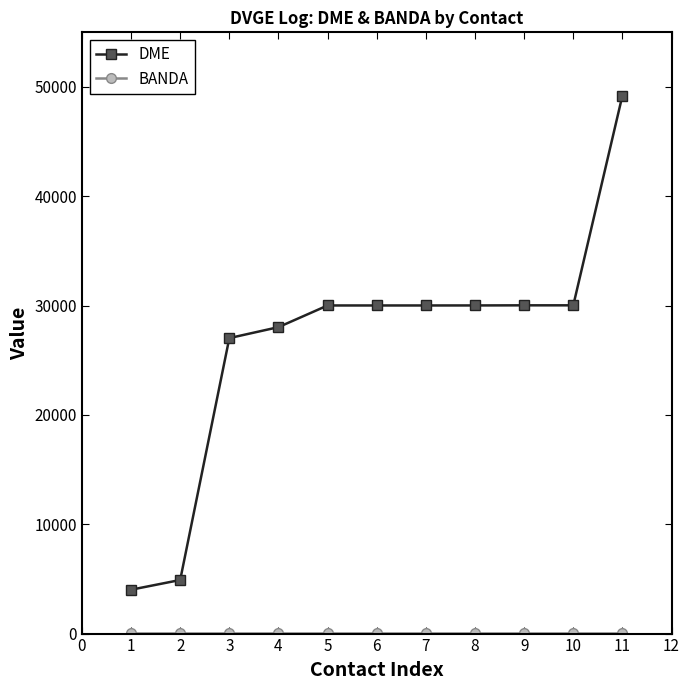

The value of DME at 1 is 4013. True or false?

True